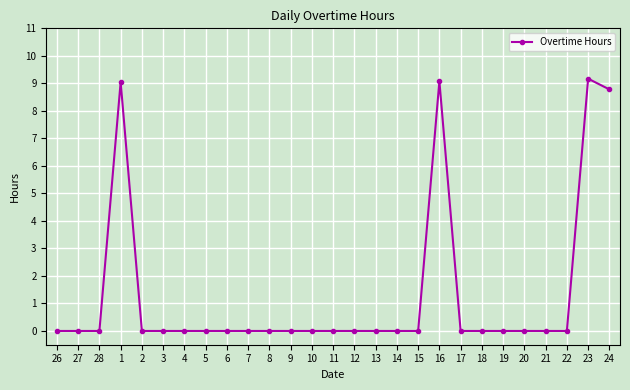

Is this an area chart (filled region under the line)?

No